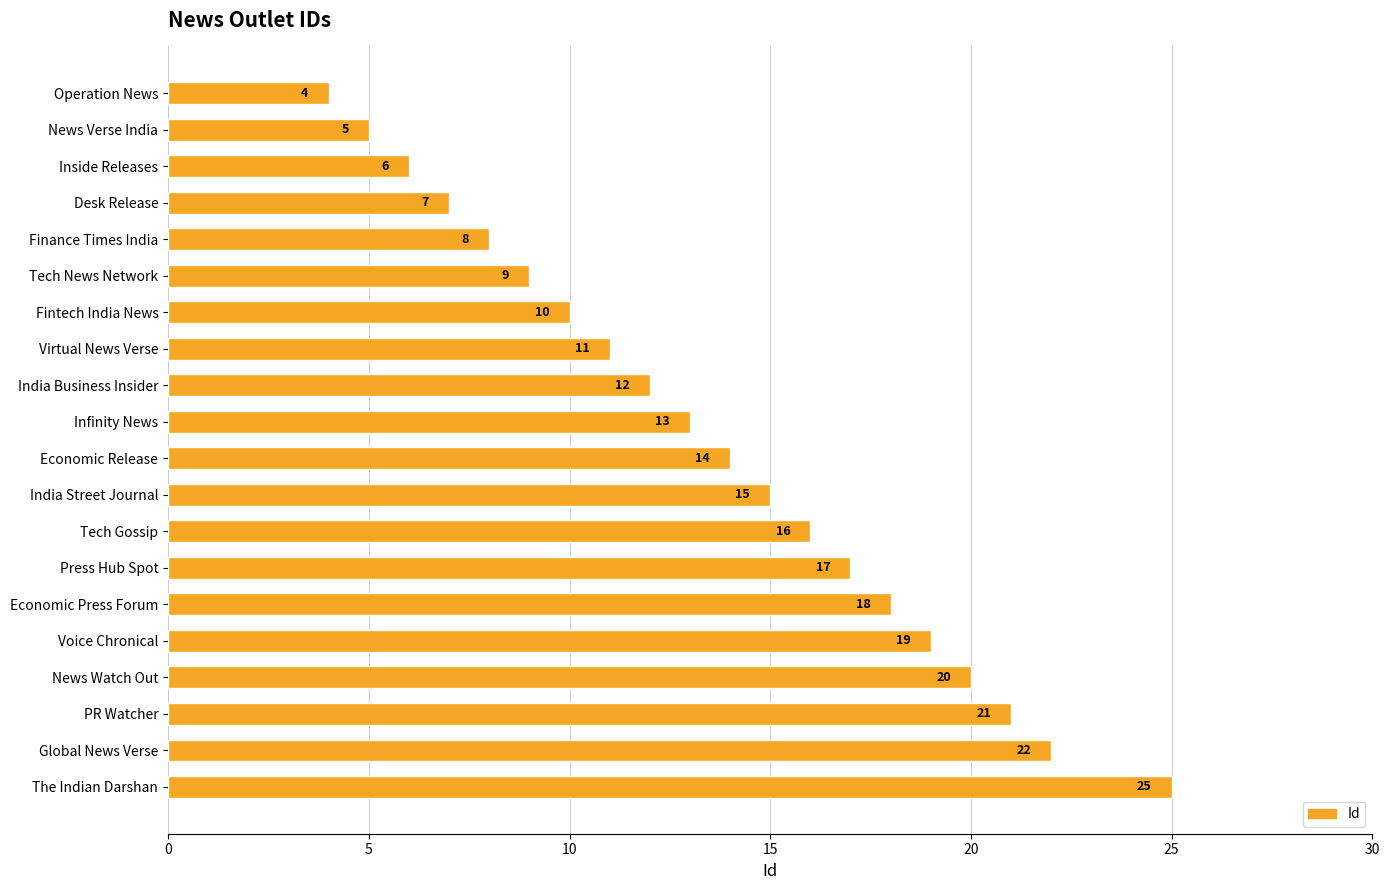

What is the average value?

14